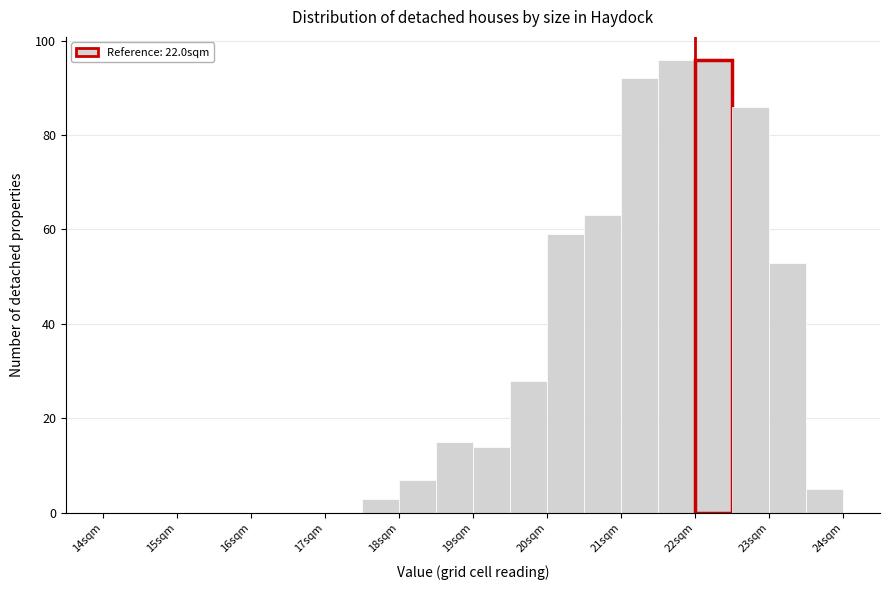

How tall is the bar that spans 20.5 to 21.0 on the x-axis? The values are not printed on the chart, so give them approximately, as read against the axis.

64